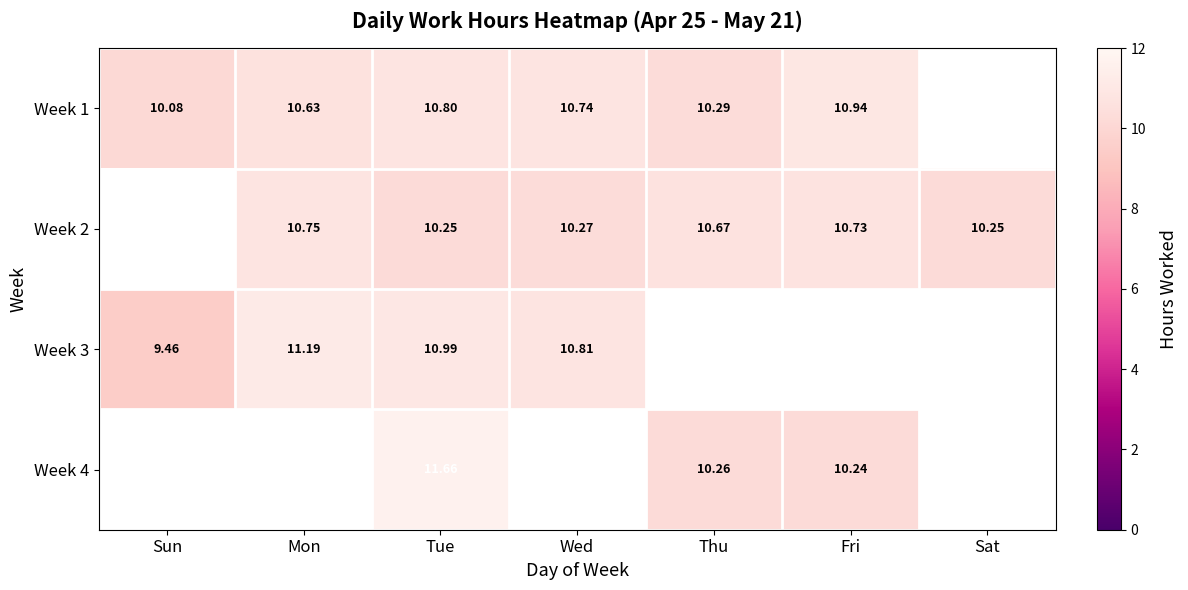

At Mon, list the series in order from smallest to largest.

Week 4, Week 1, Week 2, Week 3